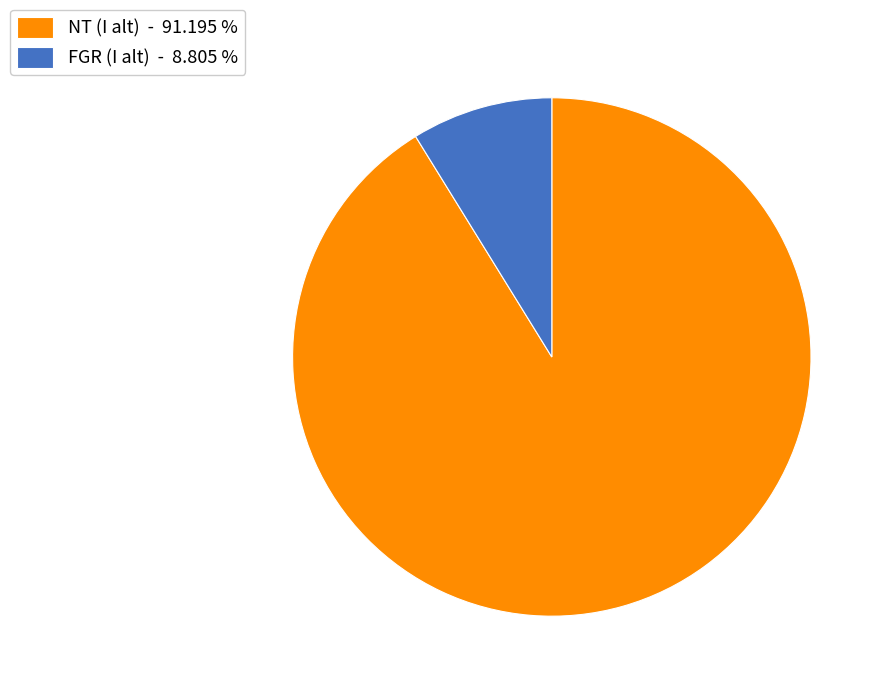

Is there any slice that represents more than half of the pie?

Yes